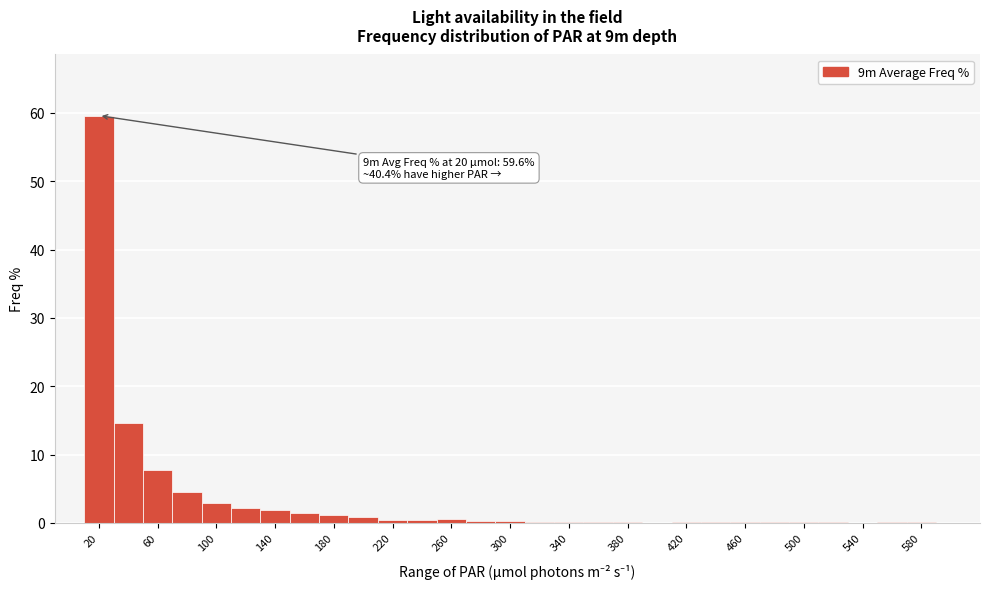

Over which range of the x-axis is the bar tallest?

10 to 30